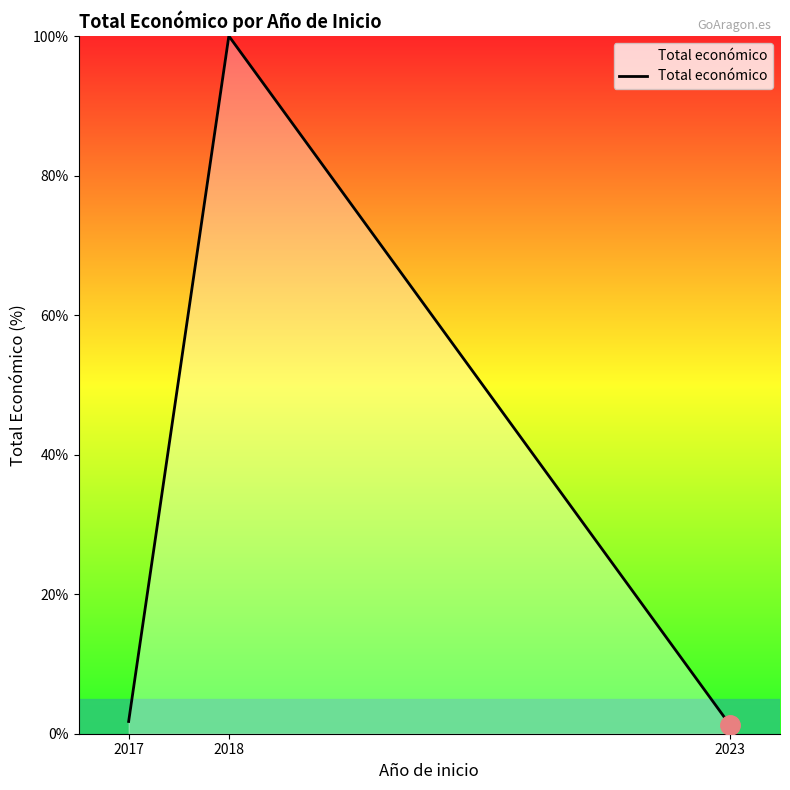

Reading right to left, list all the values displayed in this chart.

2023=1.3	2018=100.0	2017=1.8